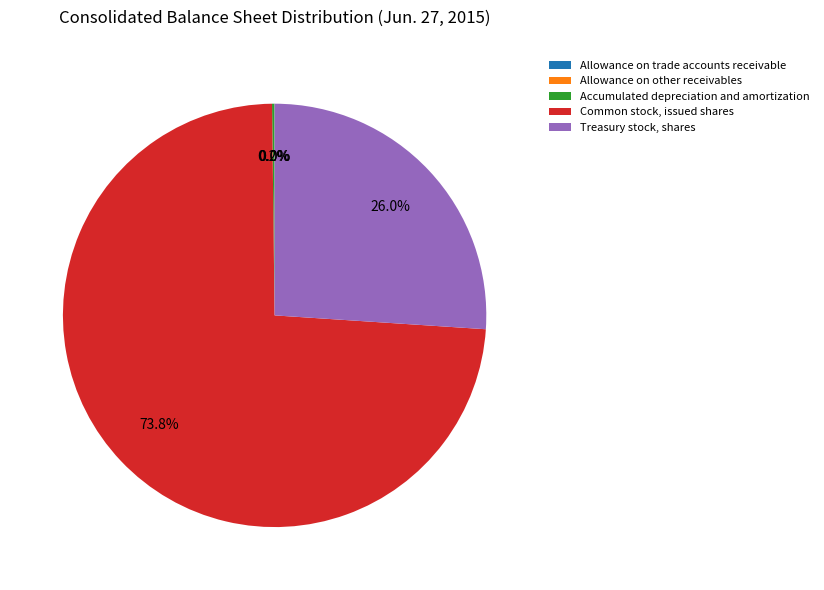

How much of the chart is everything except Treasury stock, shares?

74.0%